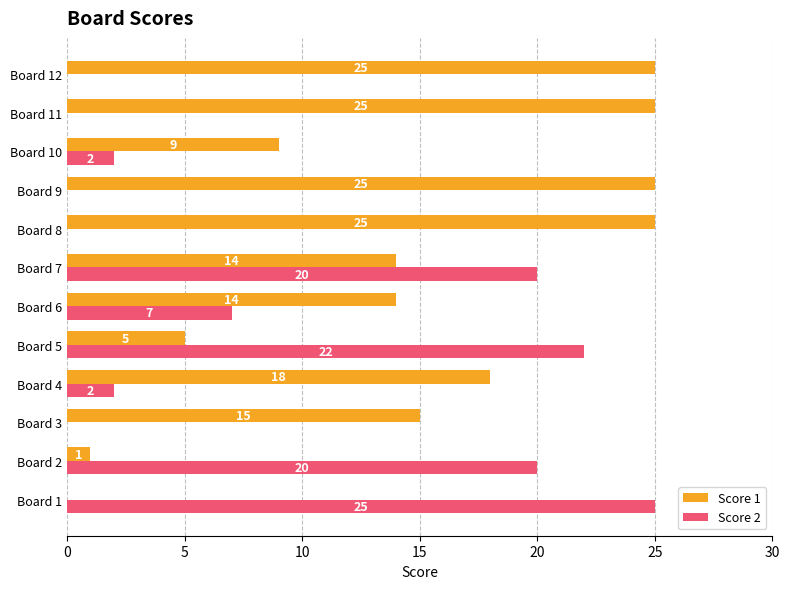

Count the number of data series in this chart.

2